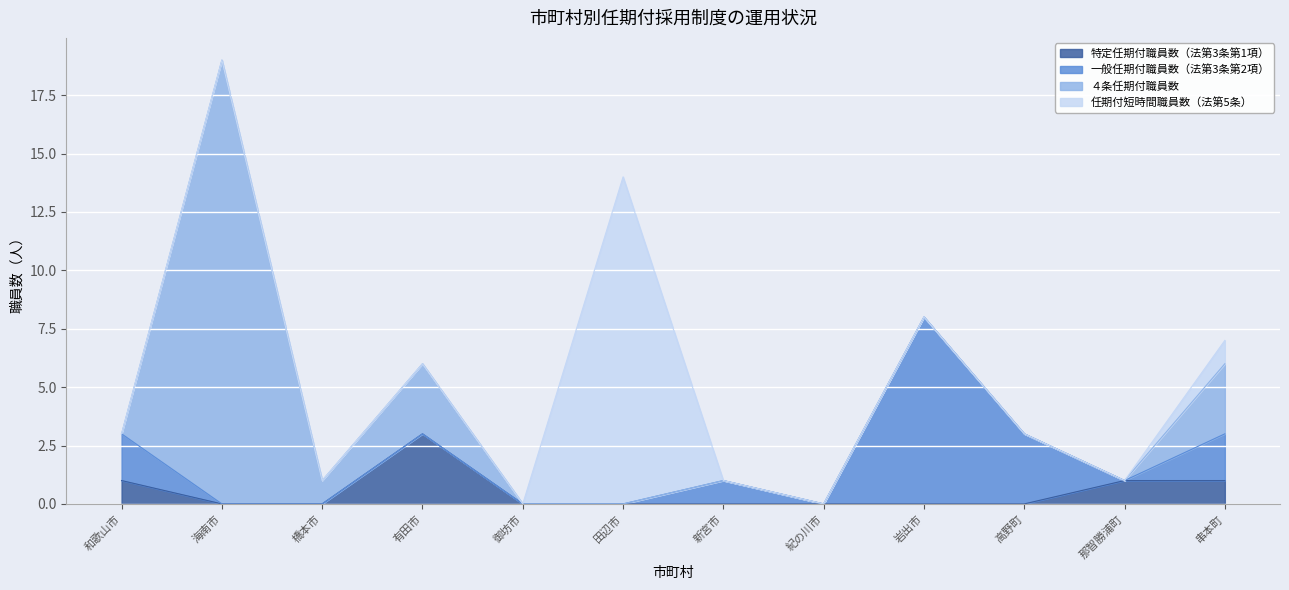

The 特定任期付職員数（法第3条第1項） series shows 2 at 海南市. True or false?

False